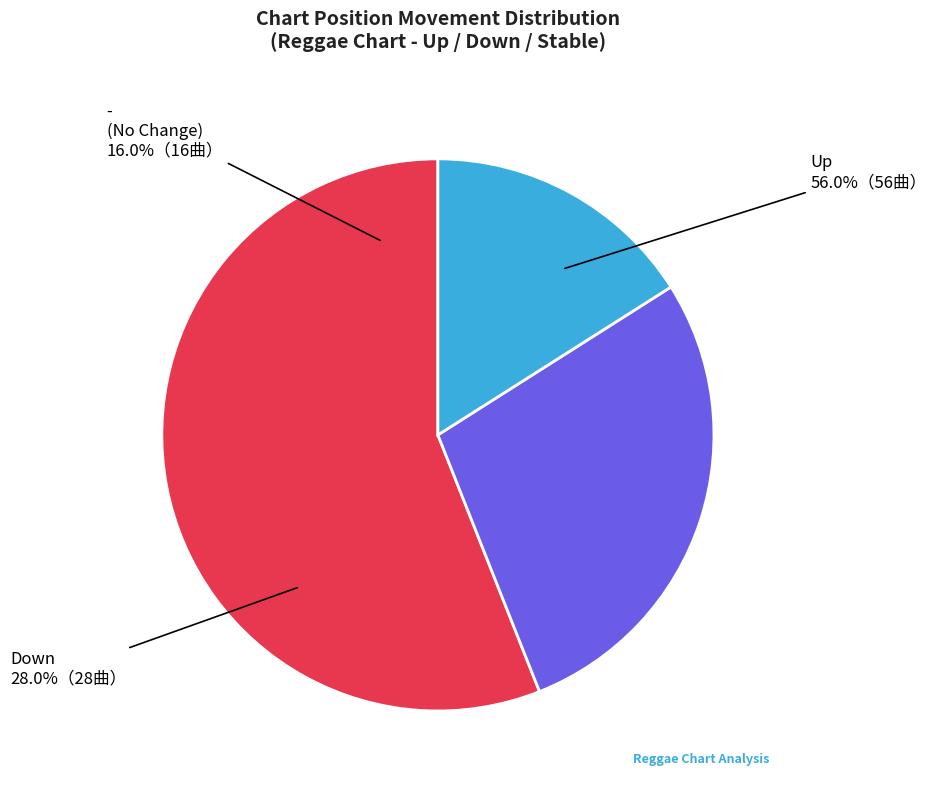

Rank the categories by value from highest to lowest.

up, down, -